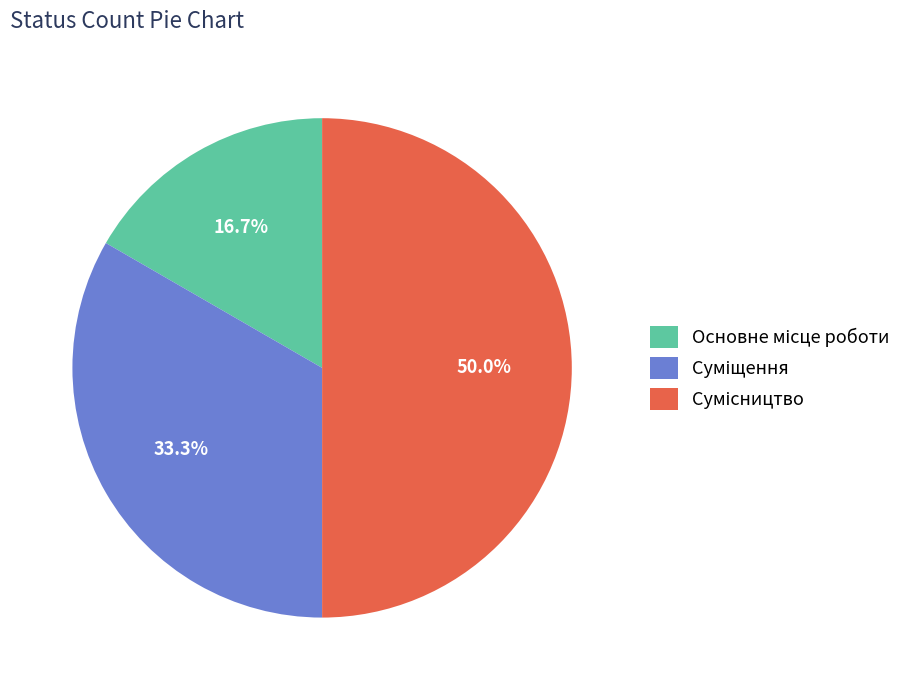

To the nearest percent, what is the difference between the largest and smallest slice percentages?

33%